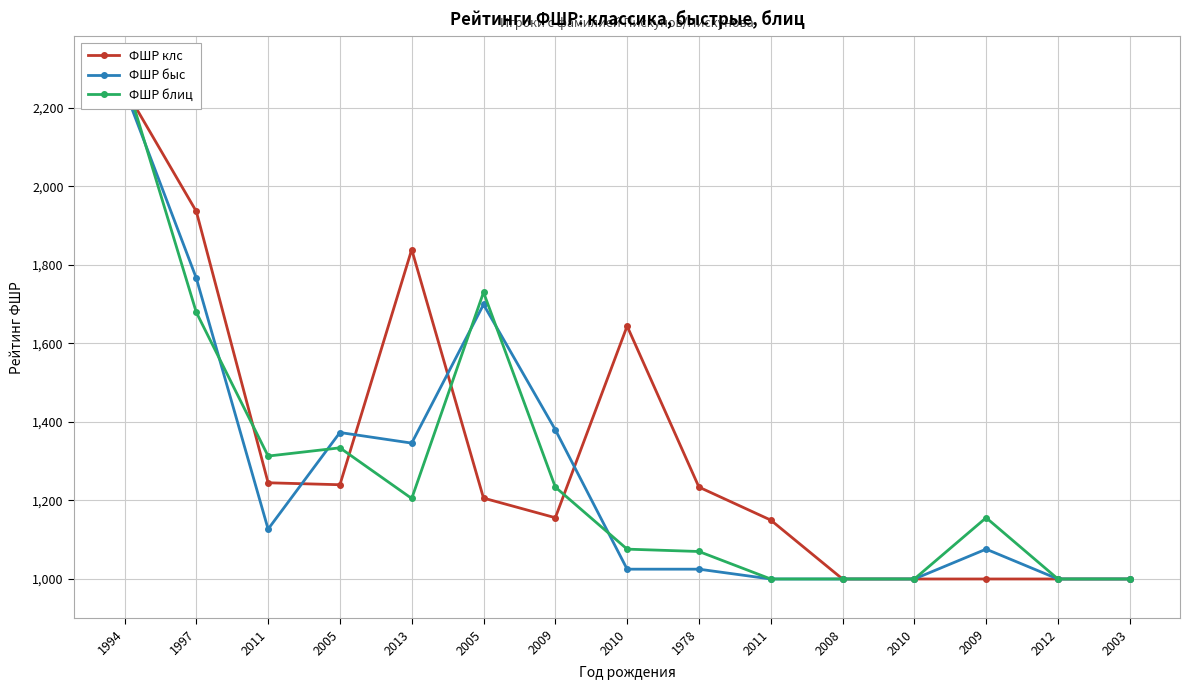

Reading left to right, transcribe all the data shown in this chart.

ФШР клс: 1994=2250	1997=1936	2011=1245	2005=1240	2013=1839	2005=1206	2009=1156	2010=1644	1978=1234	2011=1150	2008=1000	2010=1000	2009=1000	2012=1000	2003=1000
ФШР быс: 1994=2247	1997=1766	2011=1127	2005=1373	2013=1346	2005=1699	2009=1380	2010=1025	1978=1025	2011=1000	2008=1000	2010=1000	2009=1076	2012=1000	2003=1000
ФШР блиц: 1994=2282	1997=1679	2011=1313	2005=1334	2013=1205	2005=1730	2009=1234	2010=1076	1978=1070	2011=1000	2008=1000	2010=1000	2009=1156	2012=1000	2003=1000